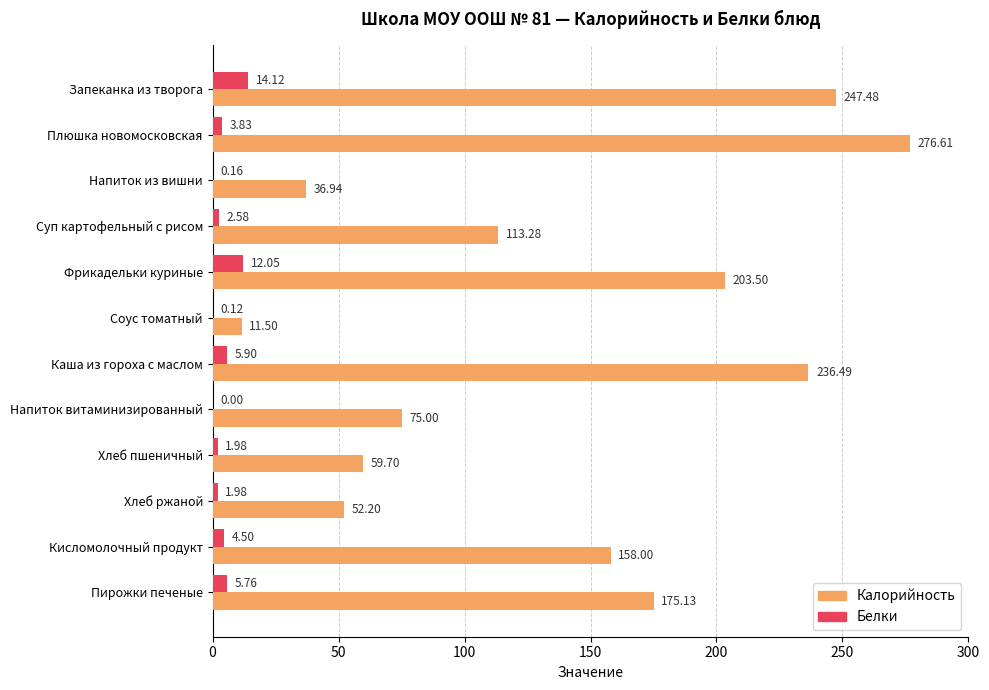

How many data points in Белки are above 3?

6